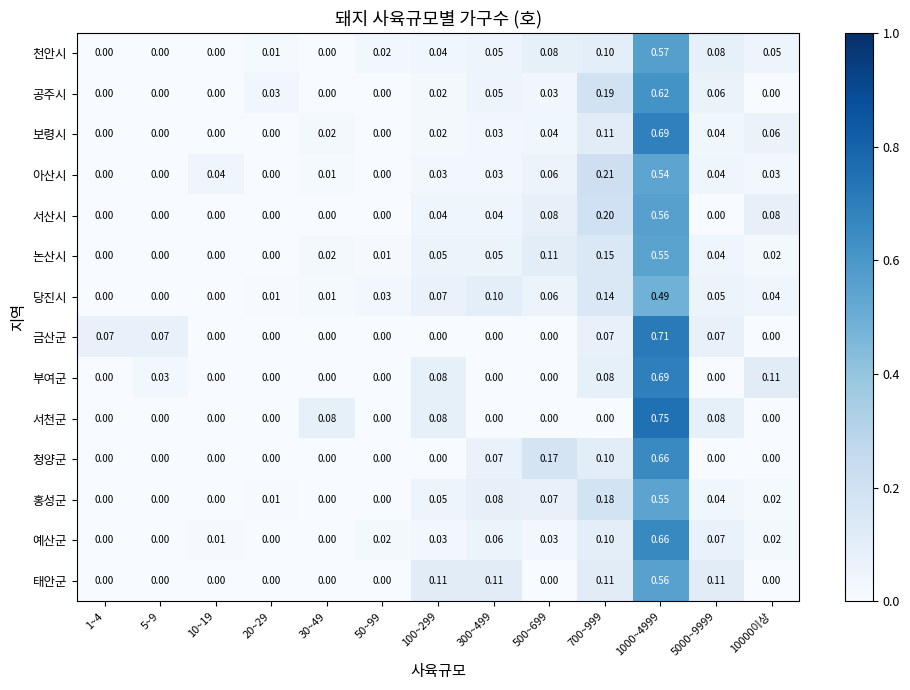

Between 20~29 and 500~699, which series saw the biggest shift?

청양군